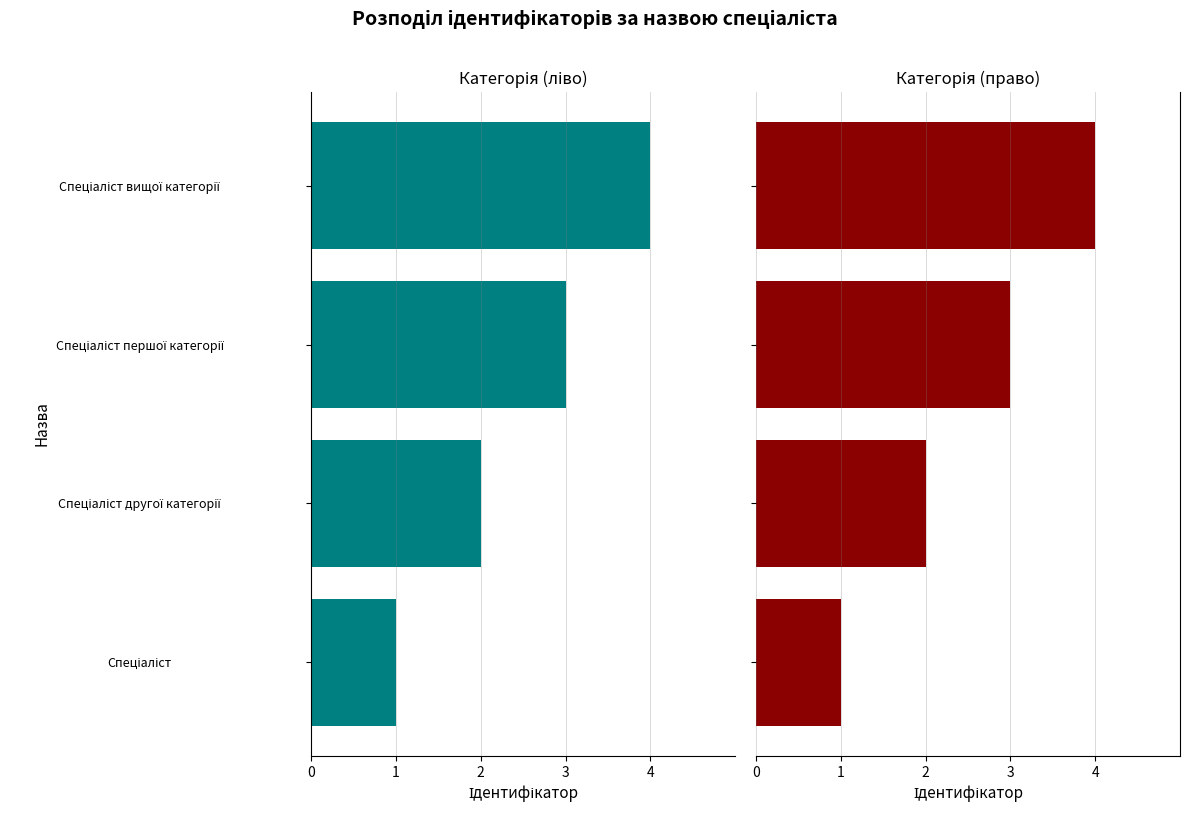

The chart shows a value of 1 at Спеціаліст. True or false?

True